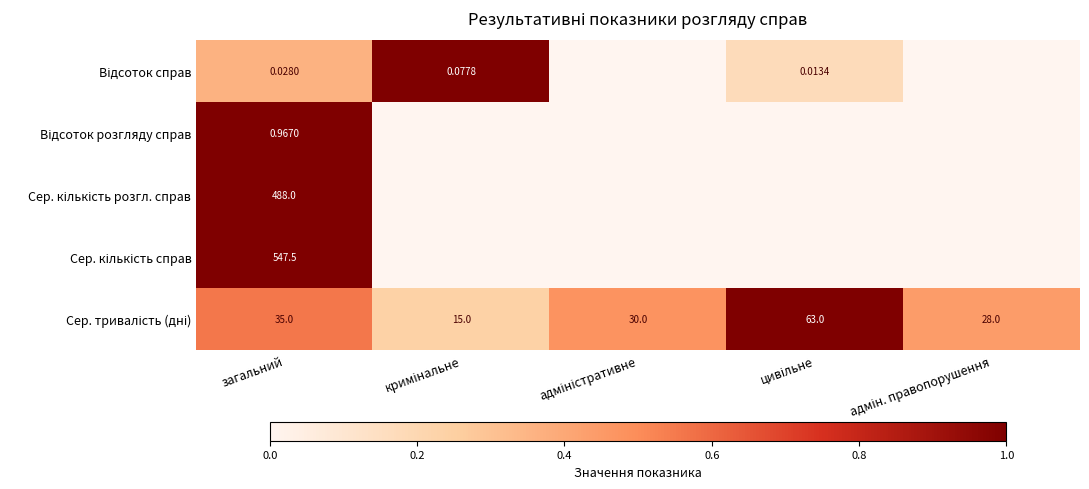

Is it true that Відсоток справ equals 0.7 at адміністративне?

False